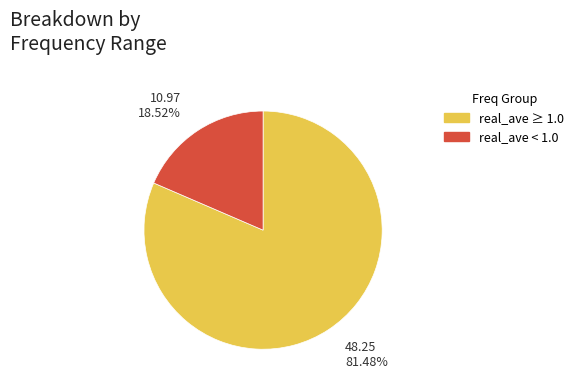

Is there a majority slice in this chart?

Yes